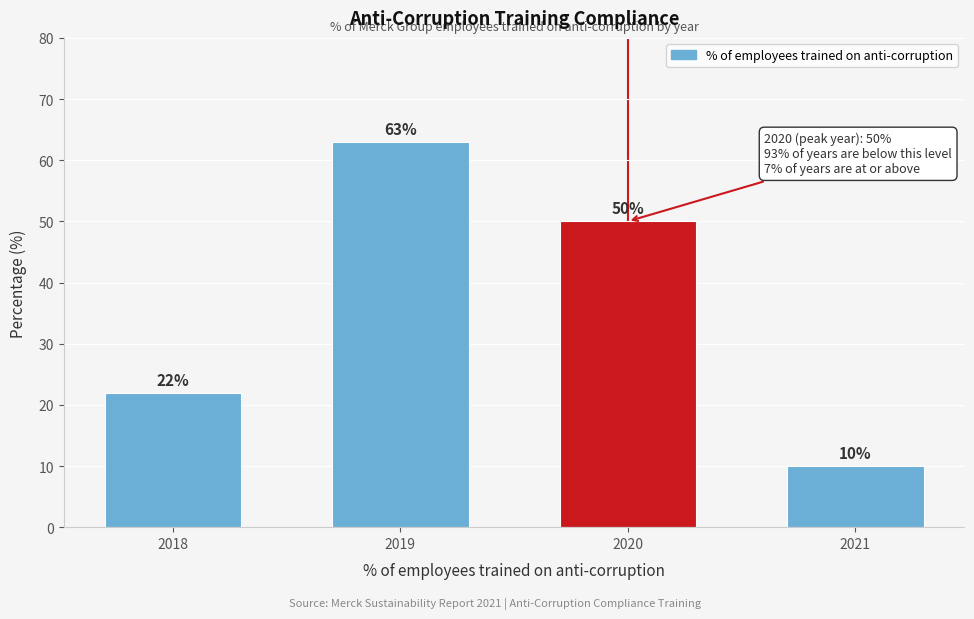

Reading left to right, transcribe all the data shown in this chart.

2018=22	2019=63	2020=50	2021=10